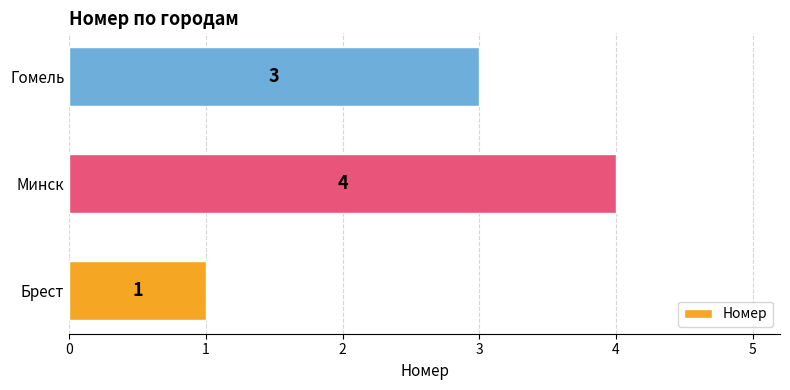

Reading top to bottom, what are all the values shown in this chart?

Гомель=3	Минск=4	Брест=1